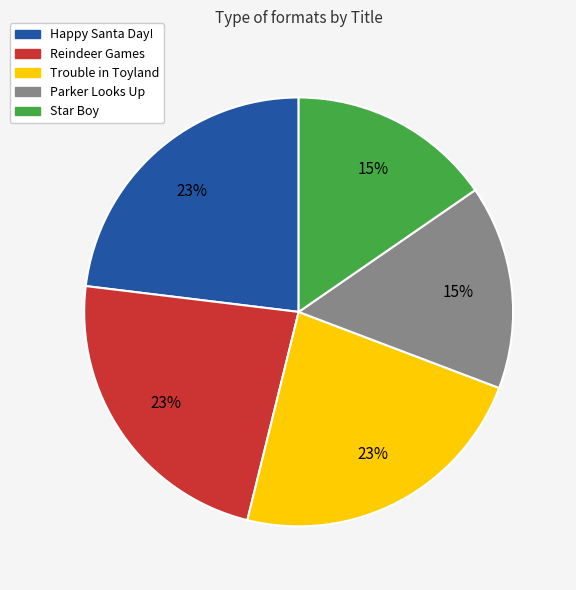

What percentage is the Trouble in Toyland slice, to the nearest percent?

23%